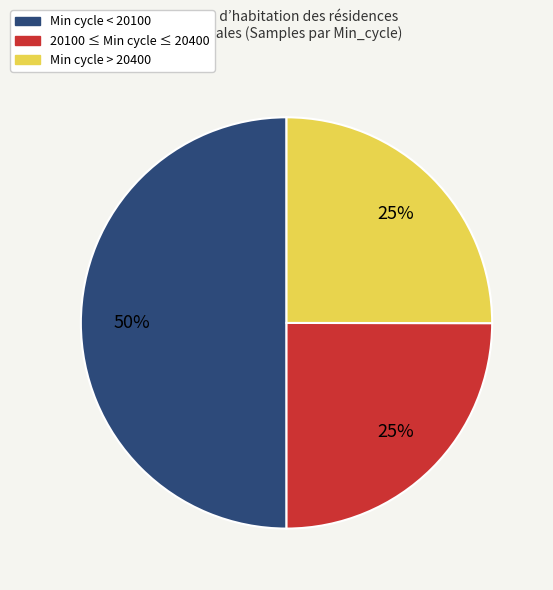

To the nearest percent, what is the average slice percentage?

33%